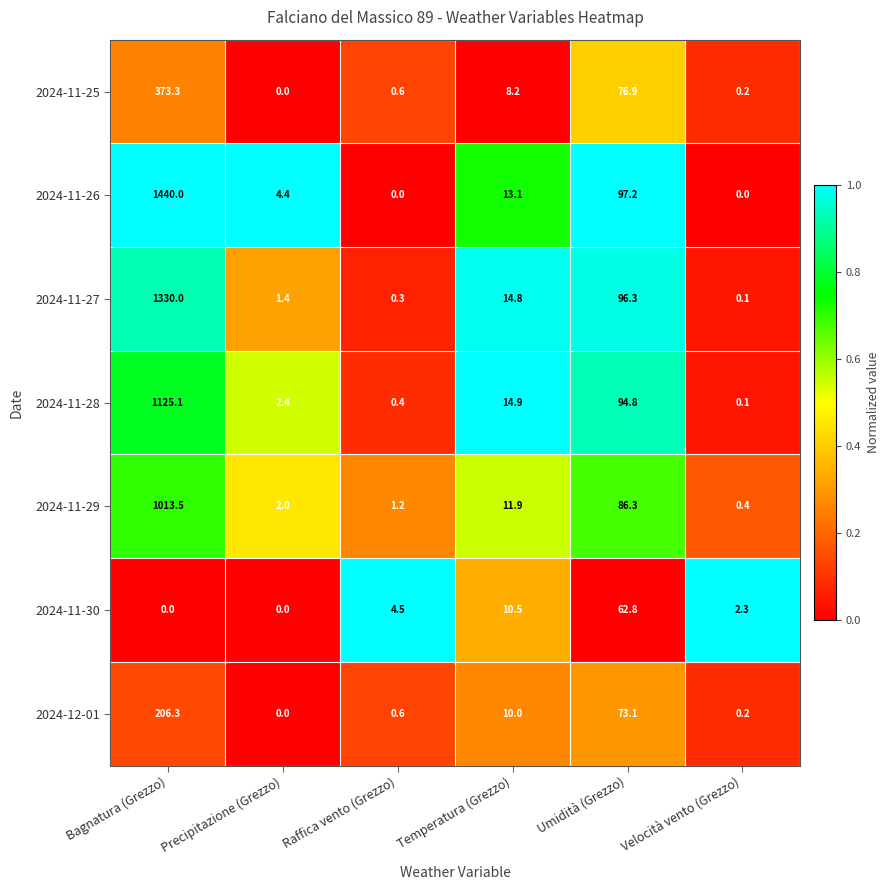

At which category does the chart reach its peak across all series?

Bagnatura (Grezzo)